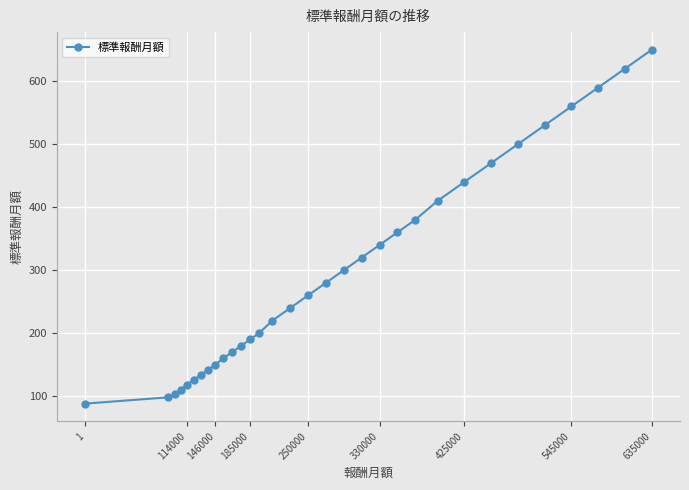

What is the maximum value shown in the chart?

650